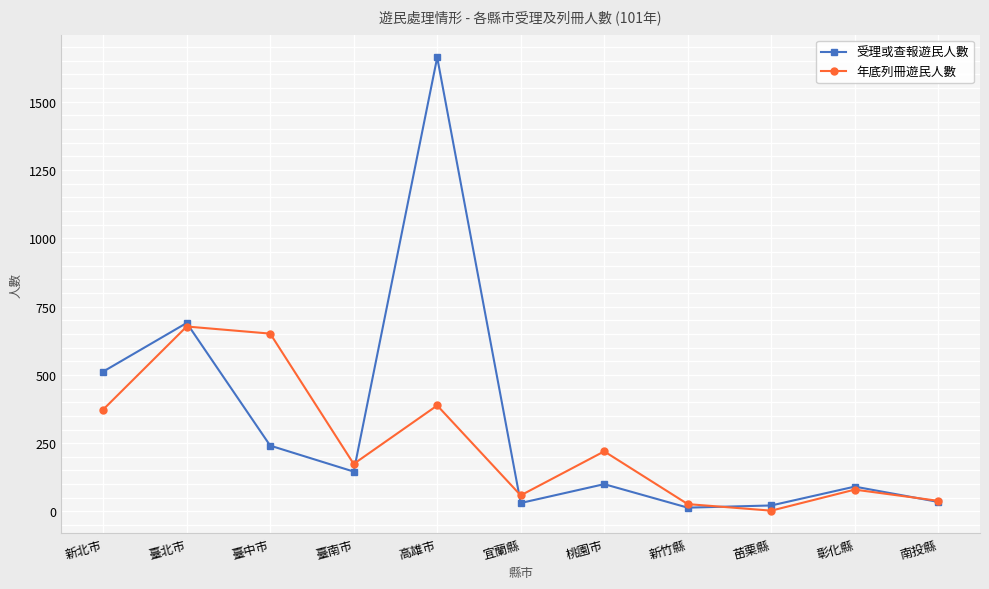

What is the lowest value of the 年底列冊遊民人數 series?

3